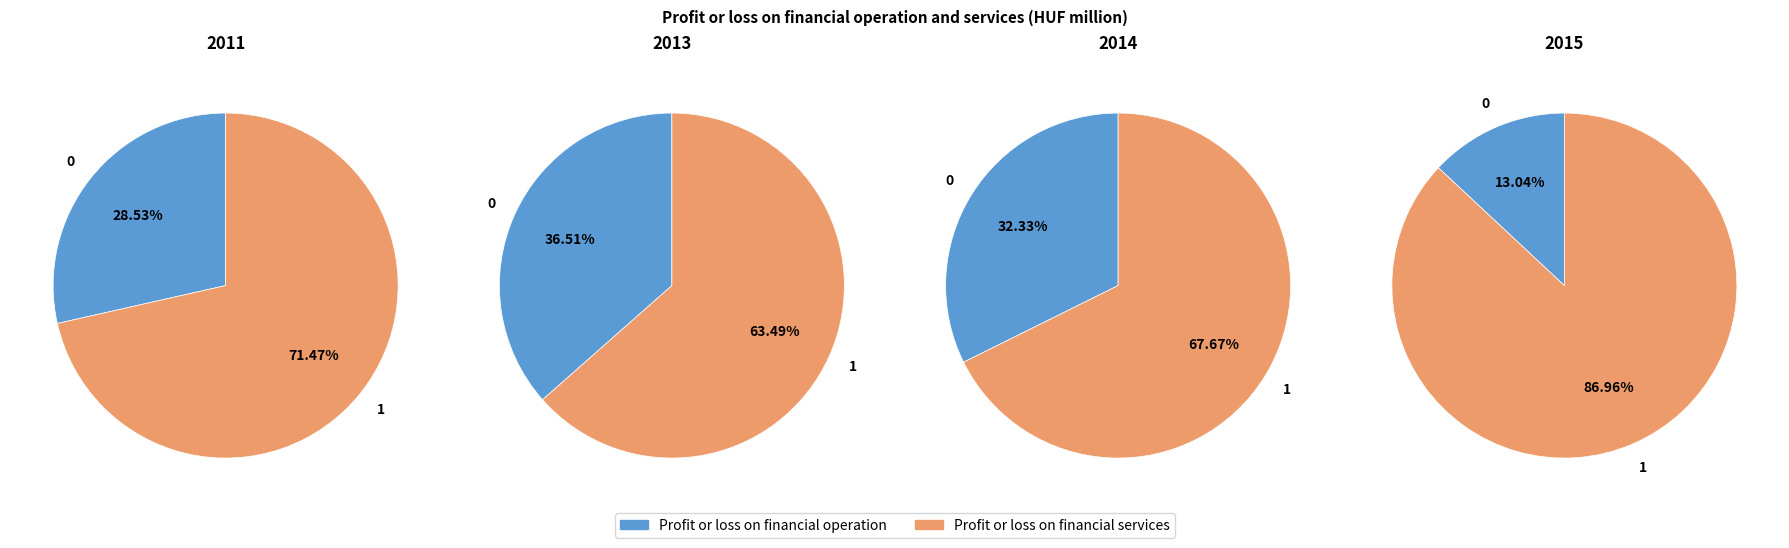

Which category has the smallest portion of the pie?

Profit or loss on financial operation